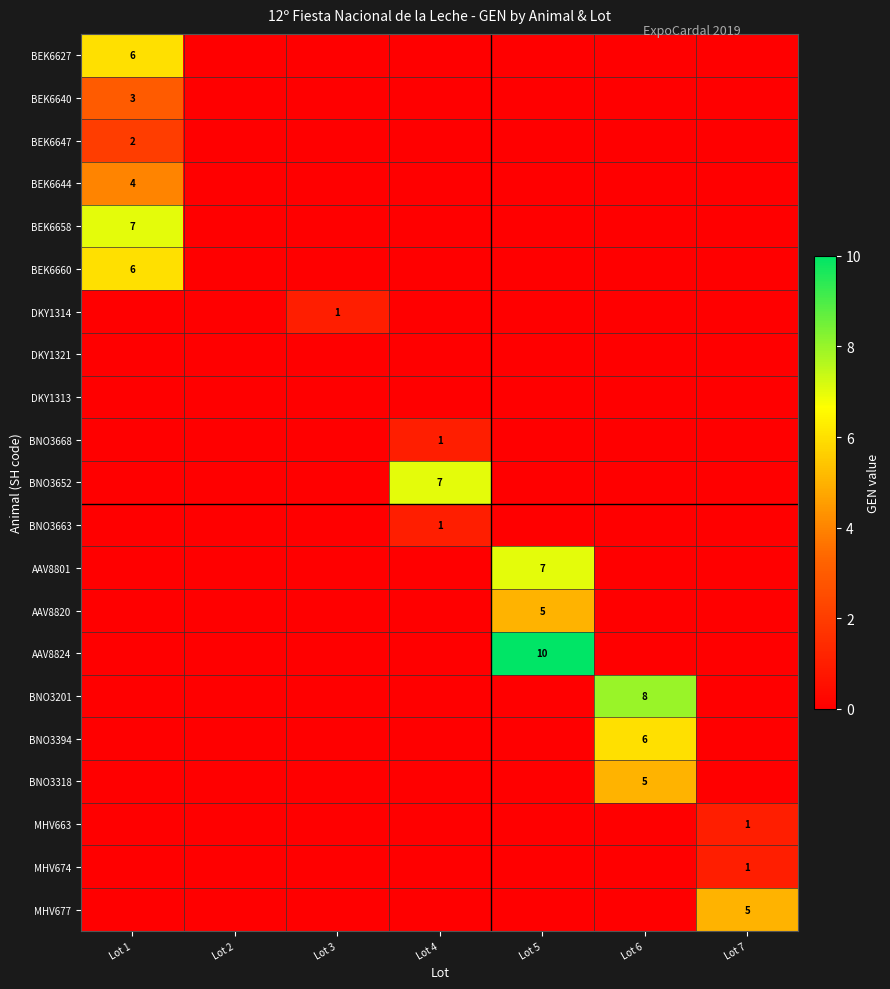

Rank the series by their maximum value, from lowest to highest.

DKY1321, DKY1313, DKY1314, BNO3668, BNO3663, MHV663, MHV674, BEK6647, BEK6640, BEK6644, AAV8820, BNO3318, MHV677, BEK6627, BEK6660, BNO3394, BEK6658, BNO3652, AAV8801, BNO3201, AAV8824